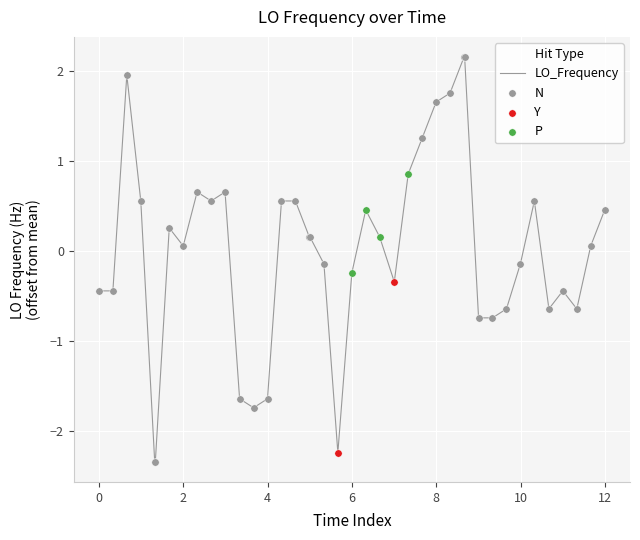

What is the smallest value displayed?

-2.3